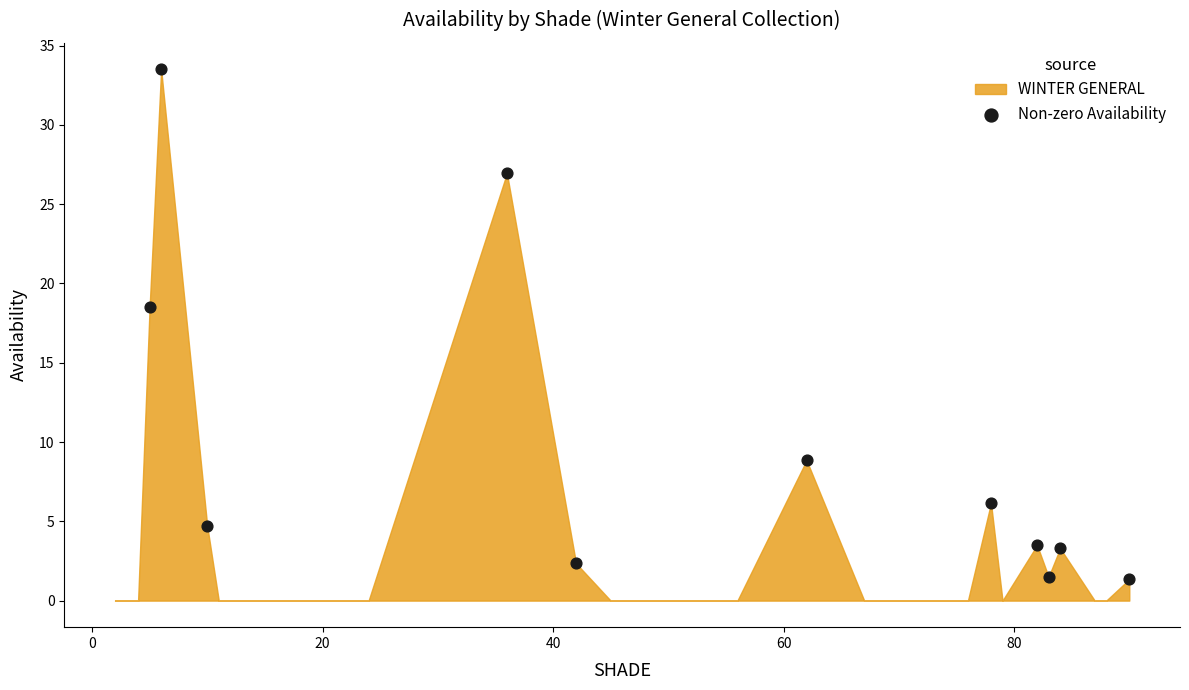

What Y value in the scatter plot is closest to 17?

18.5